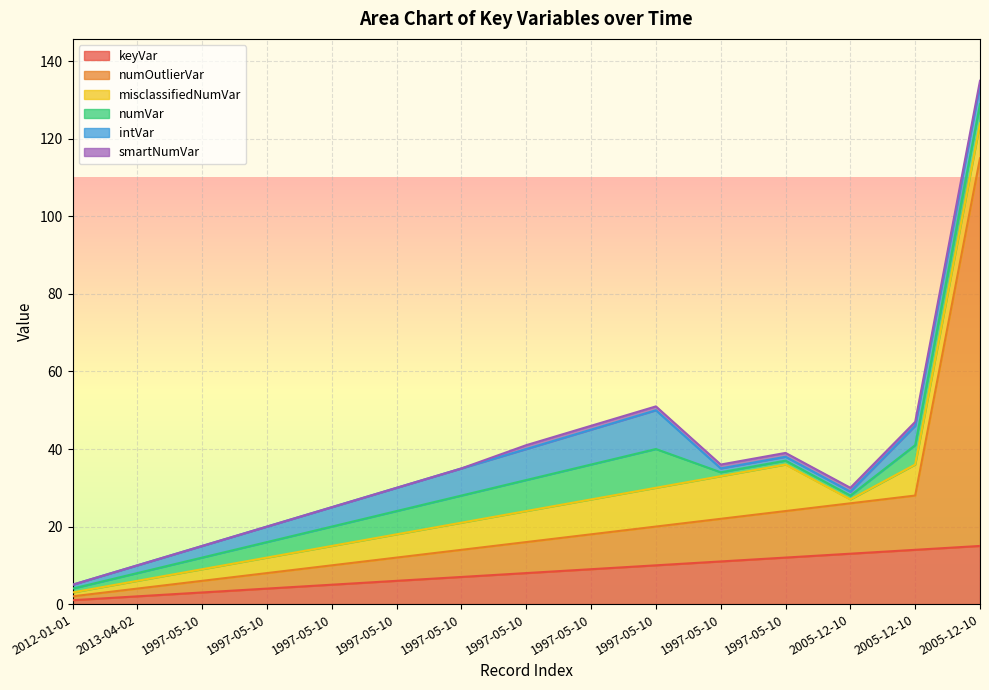

Rank the series by their maximum value, from highest to lowest.

numOutlierVar, keyVar, misclassifiedNumVar, numVar, intVar, smartNumVar